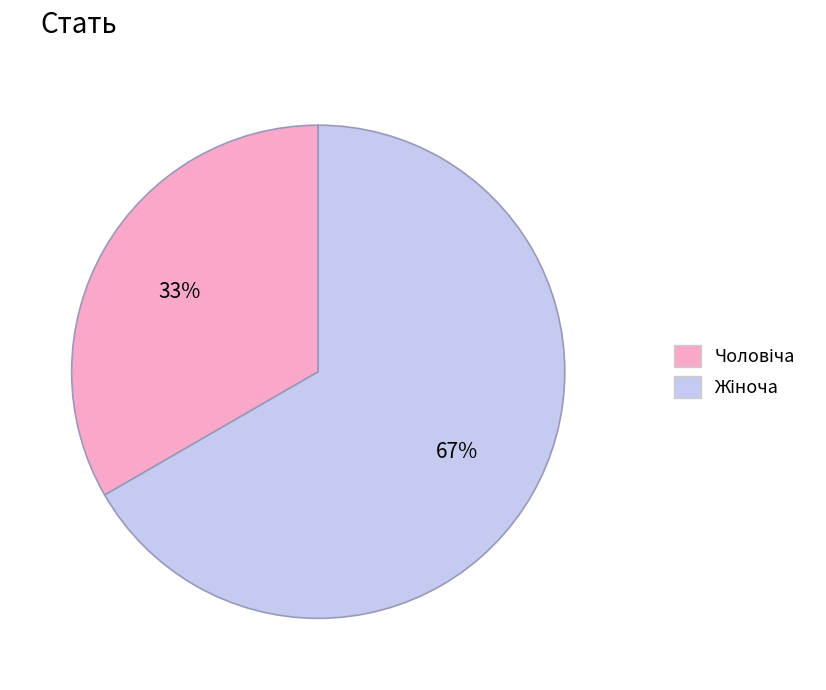

To the nearest percent, what is the average slice percentage?

50%